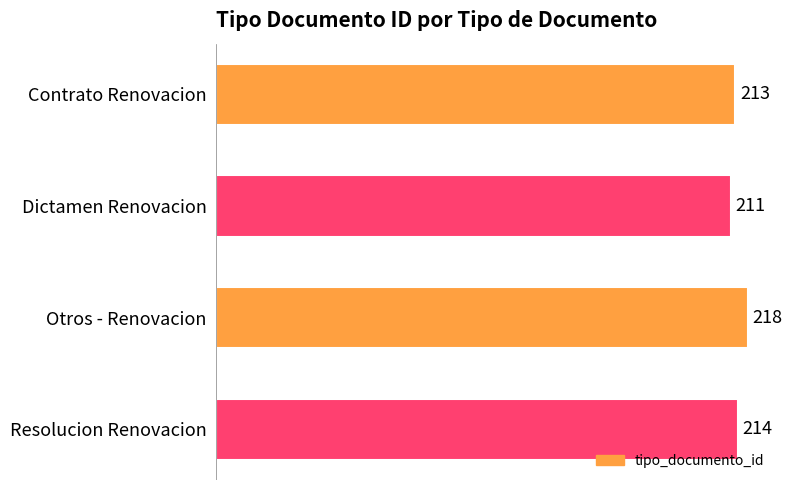

True or false: the data shows 211 at Dictamen Renovacion.

True